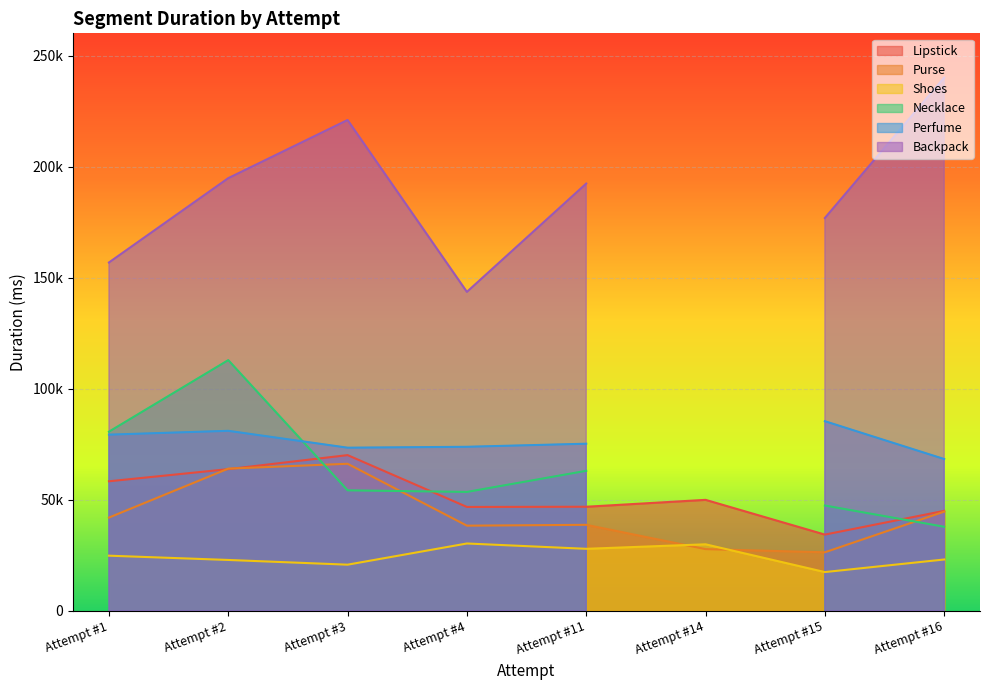

At which label does Purse reach its peak?

Attempt #3